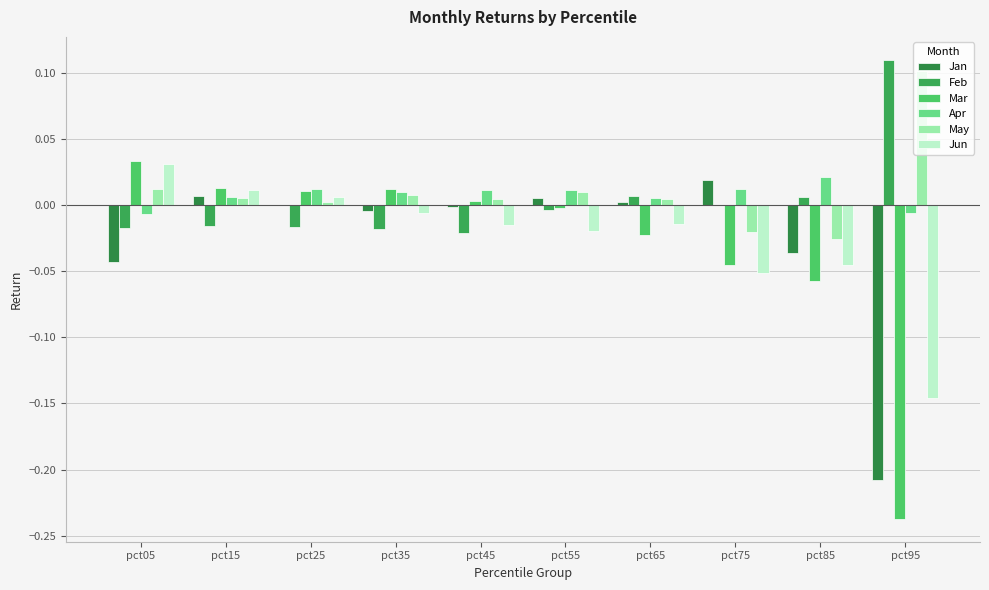

Rank the series by their maximum value, from highest to lowest.

Feb, May, Mar, Jun, Apr, Jan